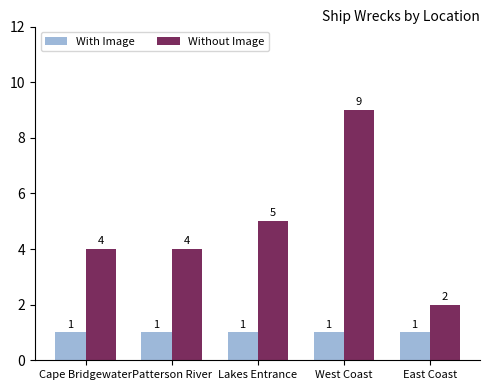

What is the label of the 2nd bar from the right?

West Coast